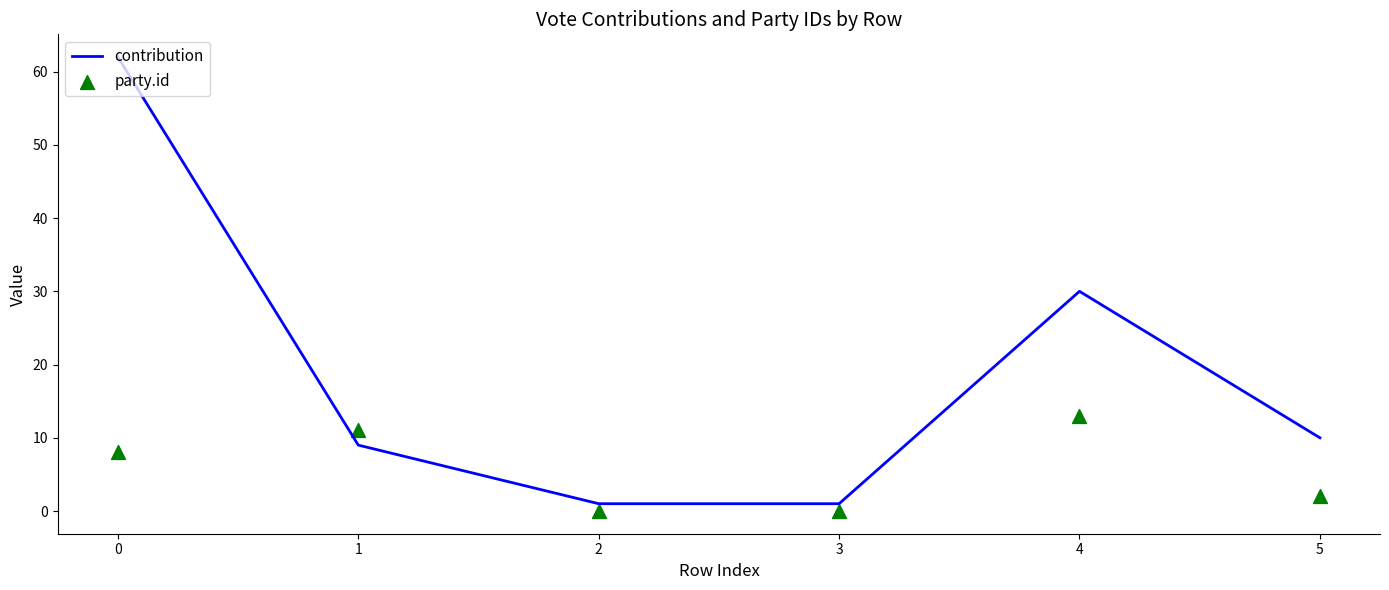

Which series reaches the minimum Y coordinate?

party.id